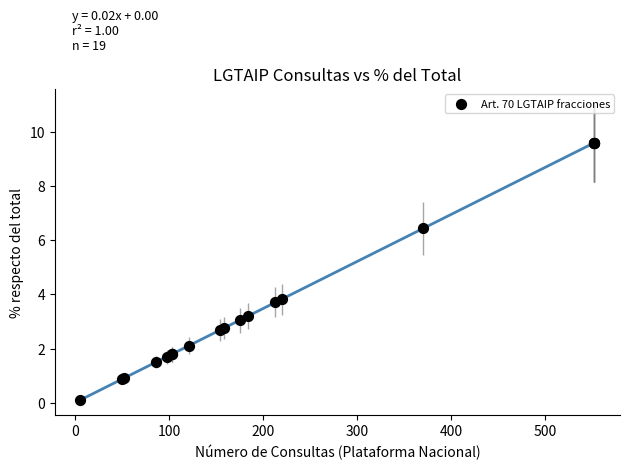

What Y value in the scatter plot is closest to 4?

3.8